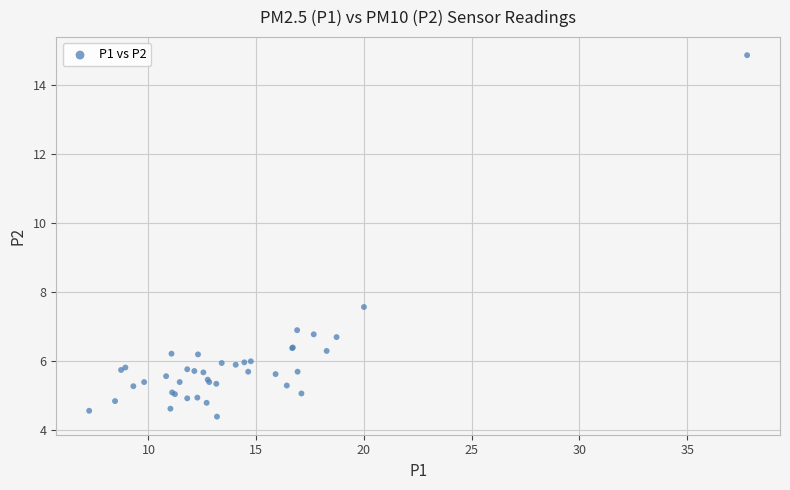

What Y value in the scatter plot is closest to 9?

7.6